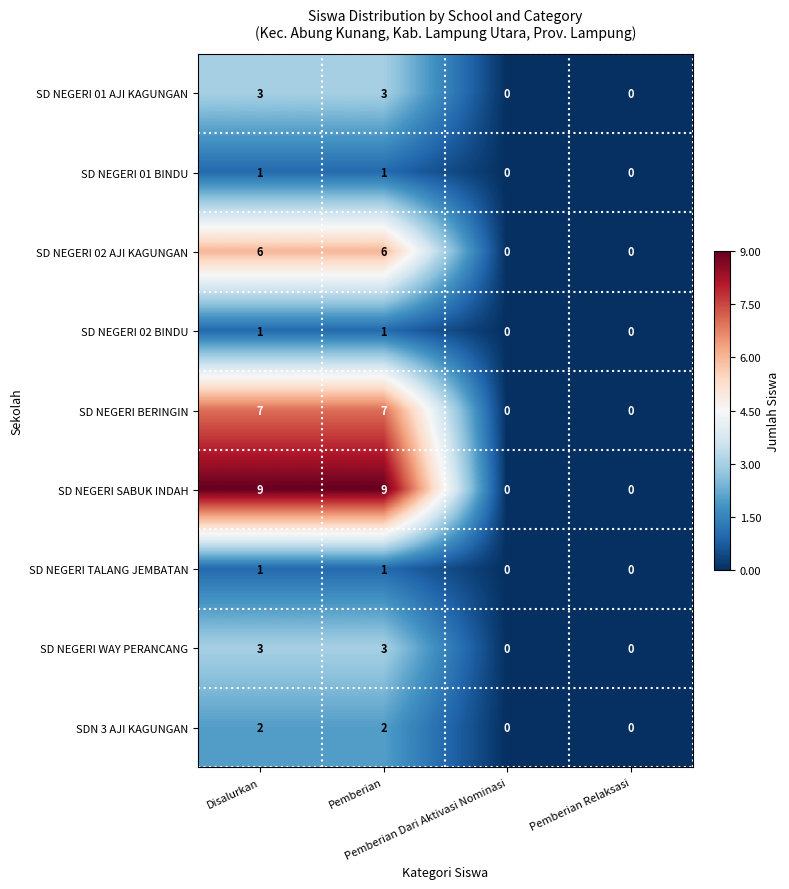

Count the SD NEGERI BERINGIN values in the range 0 to 7.

4